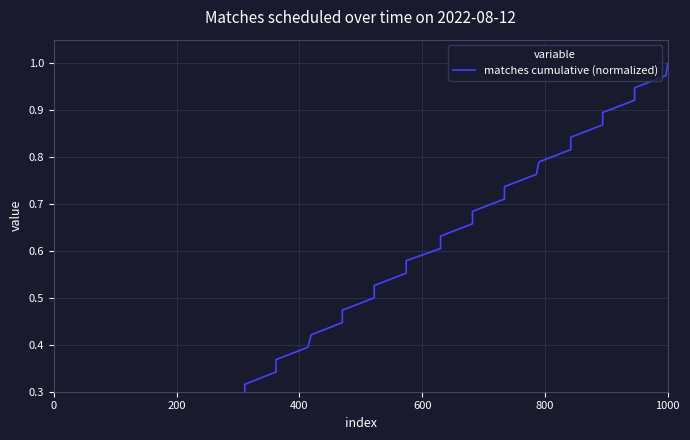

Is this an area chart (filled region under the line)?

No